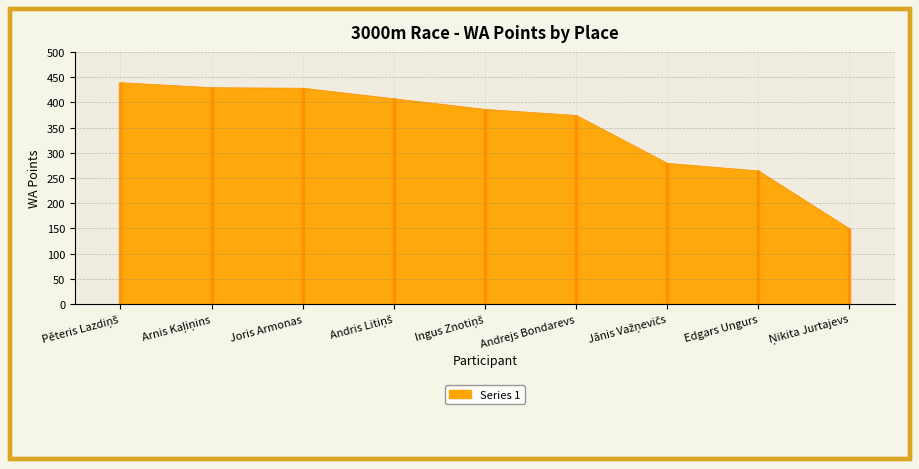

What is the greatest value displayed?

440